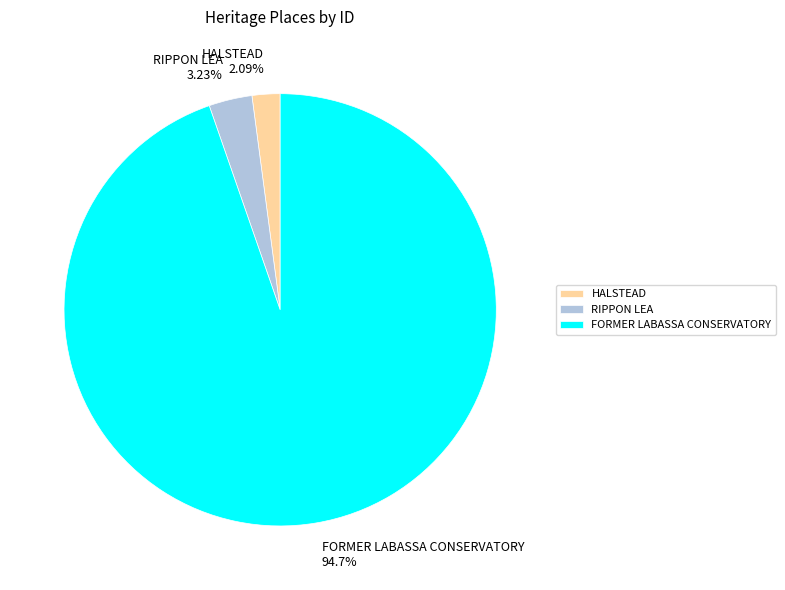

Combined, do HALSTEAD and FORMER LABASSA CONSERVATORY account for over 50%?

Yes